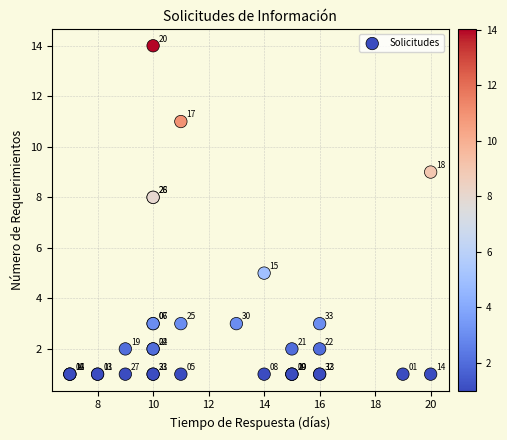

What Y value in the scatter plot is closest to 7?

8